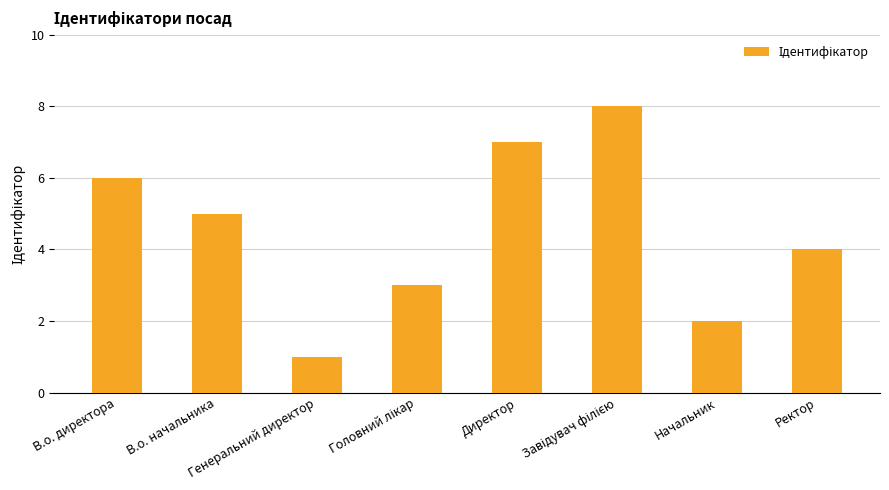

What is the difference between the maximum and second lowest values?

6